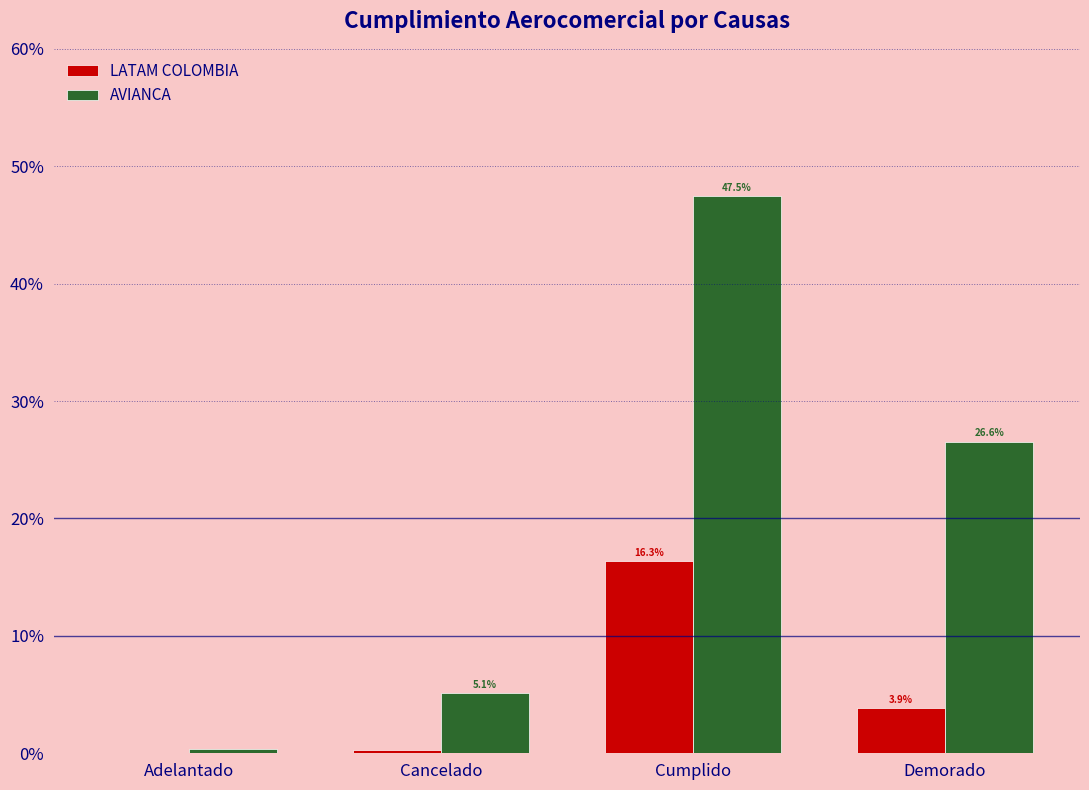

At which category is the sum across all series the highest?

Cumplido